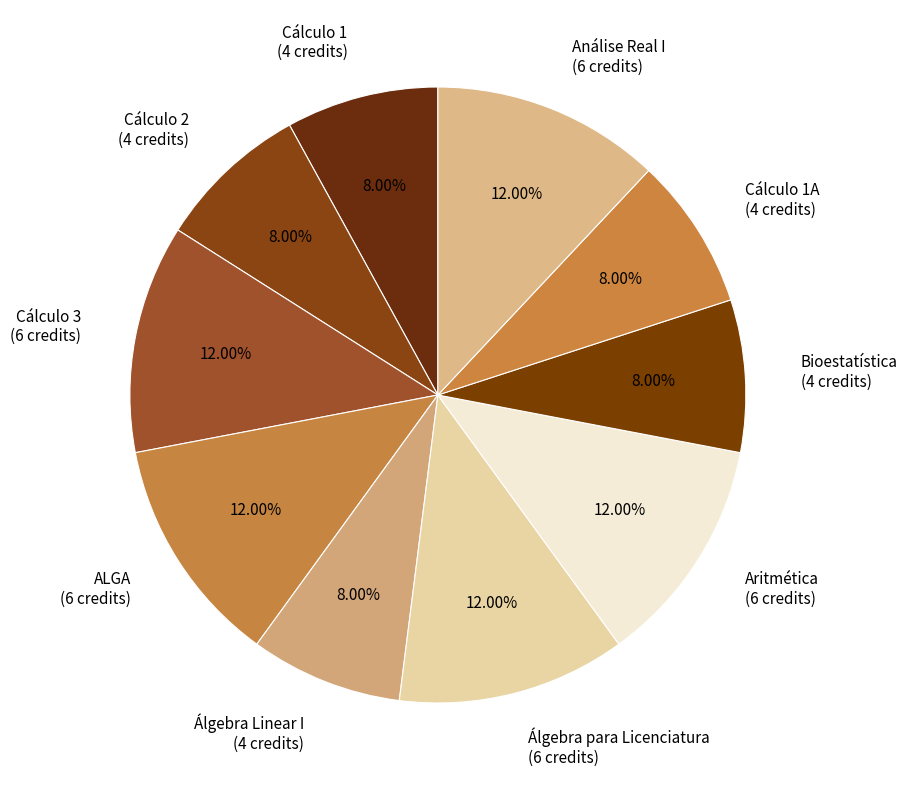

Count the number of slices in the pie.

10